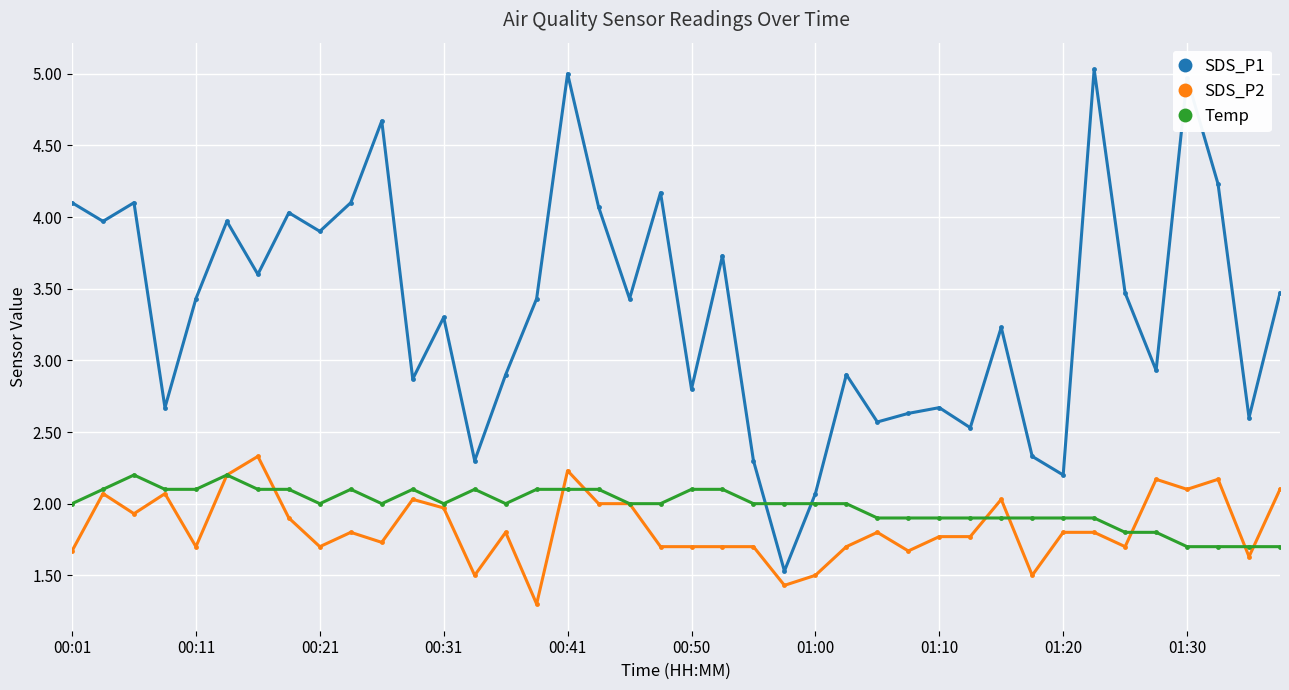

Which series has the widest spread of values?

SDS_P1